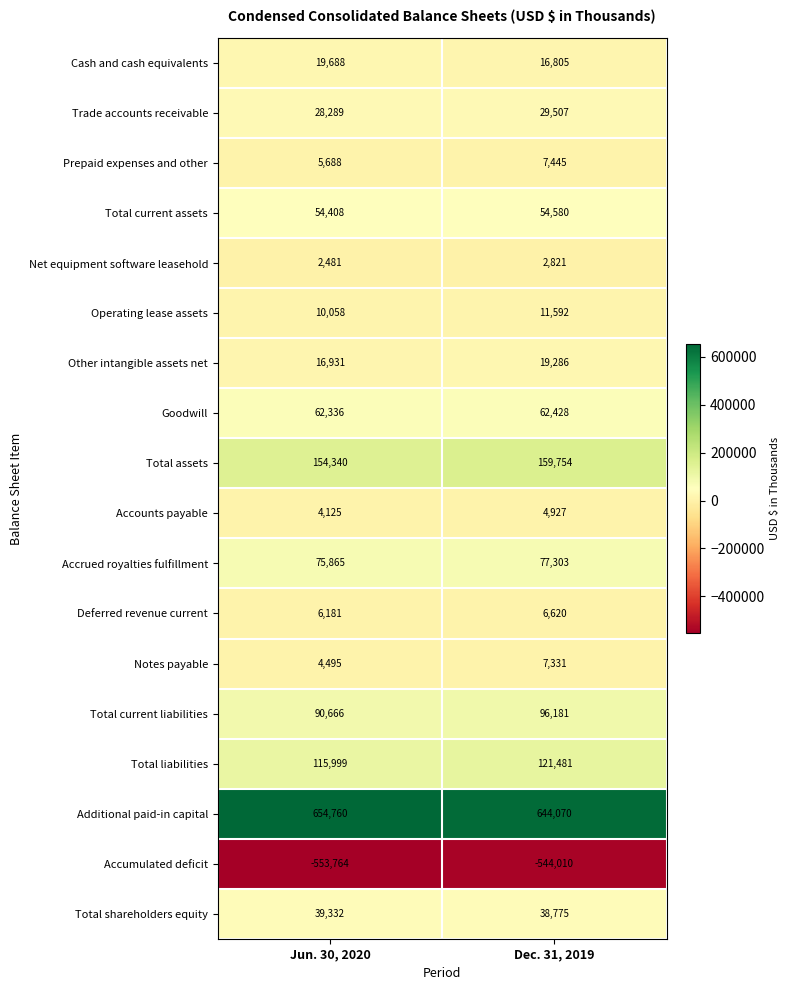

What is the total value across all series at Dec. 31, 2019?

816896